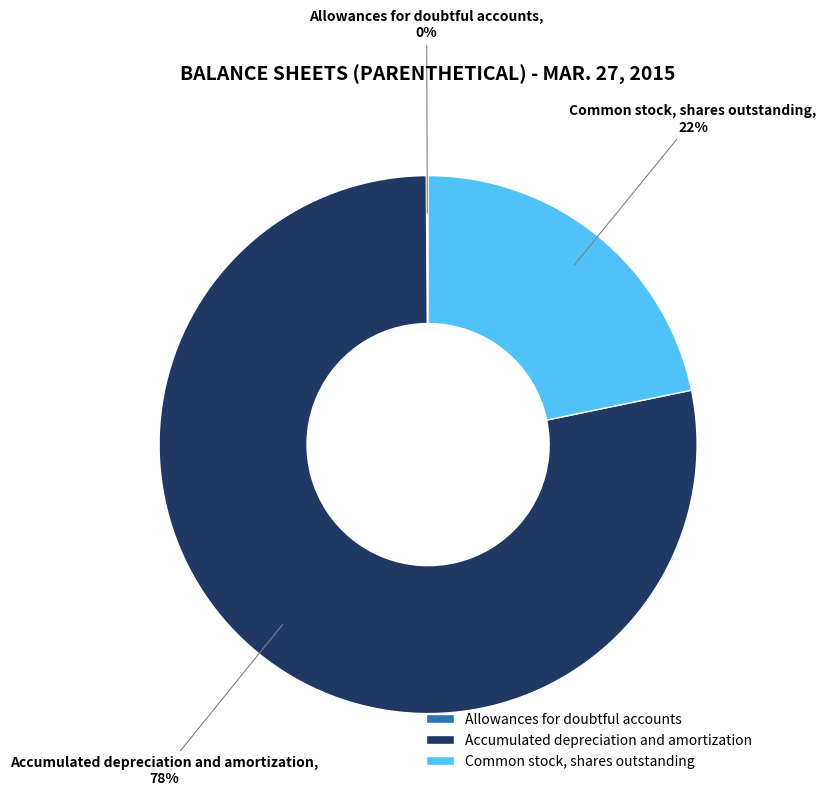

What is the majority slice?

Accumulated depreciation and amortization